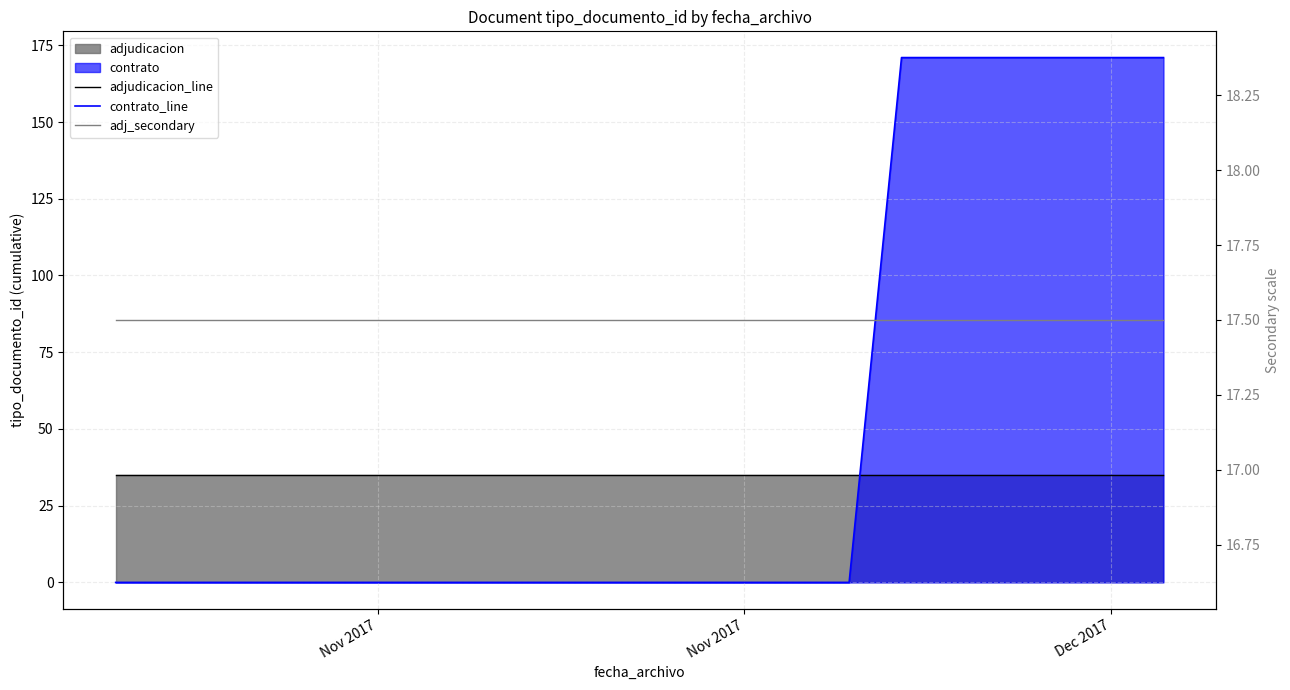

True or false: adj_secondary and adjudicacion_line cross at least once.

False